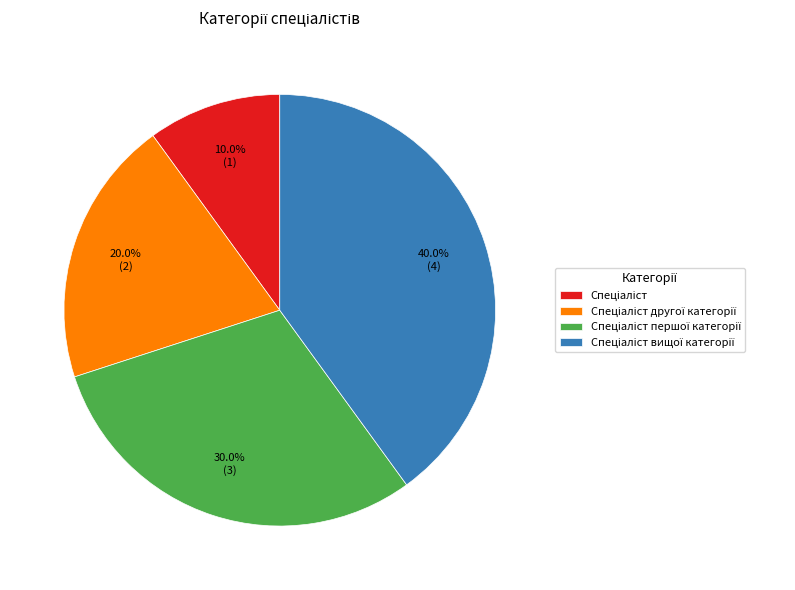

Is there a majority slice in this chart?

No